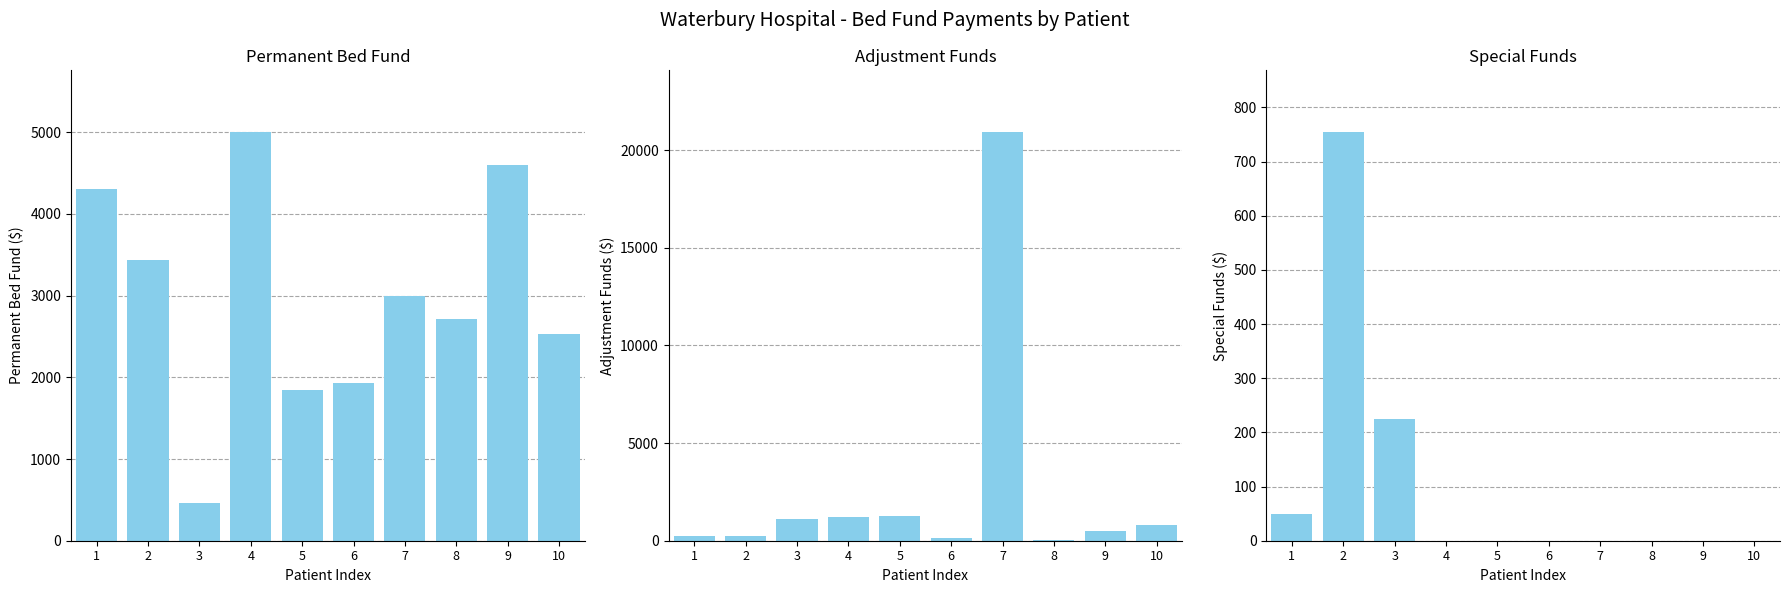

What is the value of the Adjustment Funds bar at the 4th from the left?

1240.3